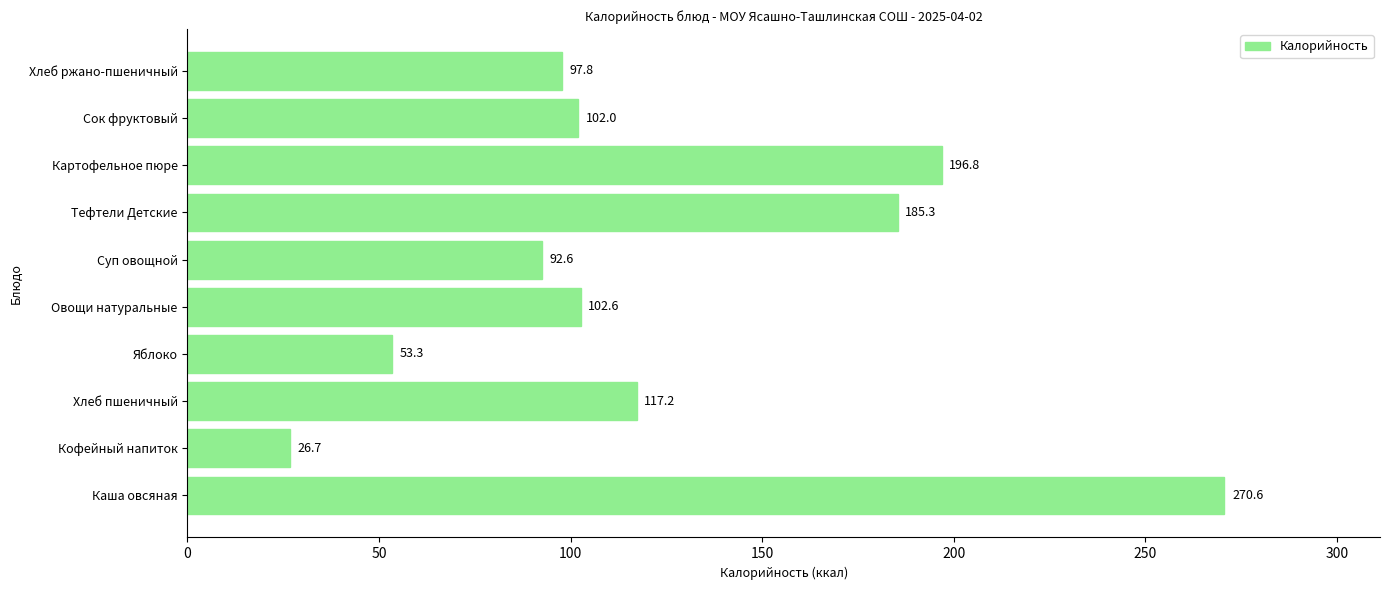

Reading bottom to top, what are all the values shown in this chart?

Каша овсяная=270.6	Кофейный напиток=26.7	Хлеб пшеничный=117.2	Яблоко=53.3	Овощи натуральные=102.6	Суп овощной=92.6	Тефтели Детские=185.3	Картофельное пюре=196.8	Сок фруктовый=102.0	Хлеб ржано-пшеничный=97.8